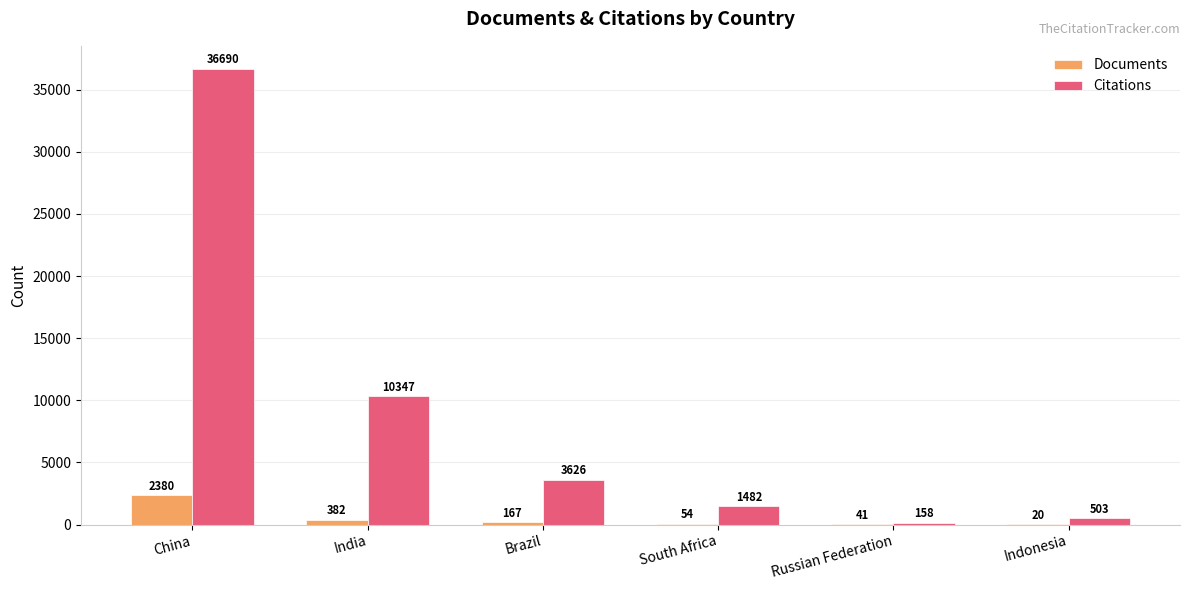

At which label is Citations closest to 18424?

India